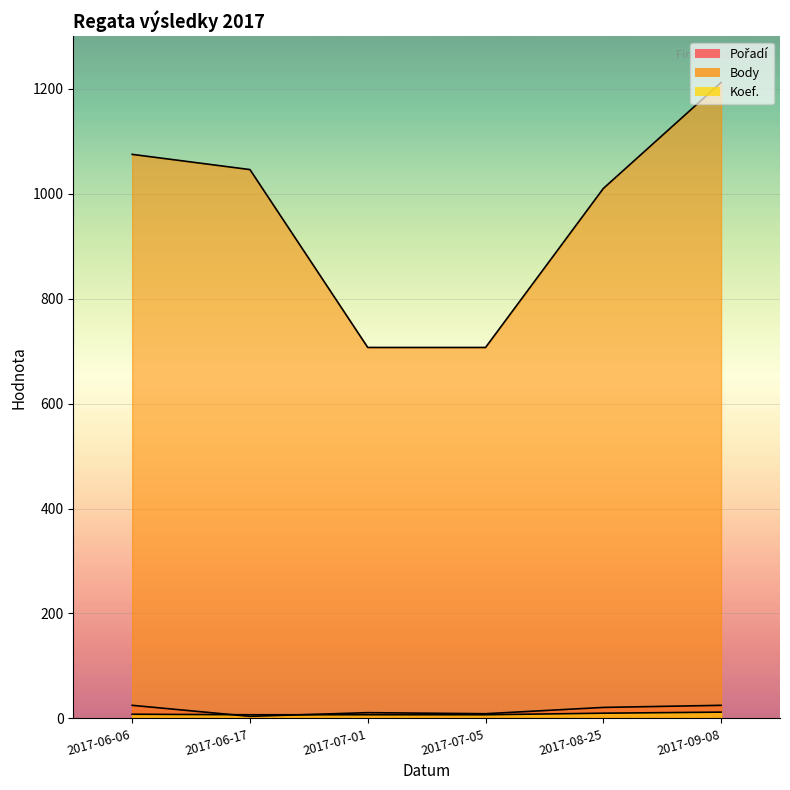

How many interior local valleys does the Pořadí series have?

2